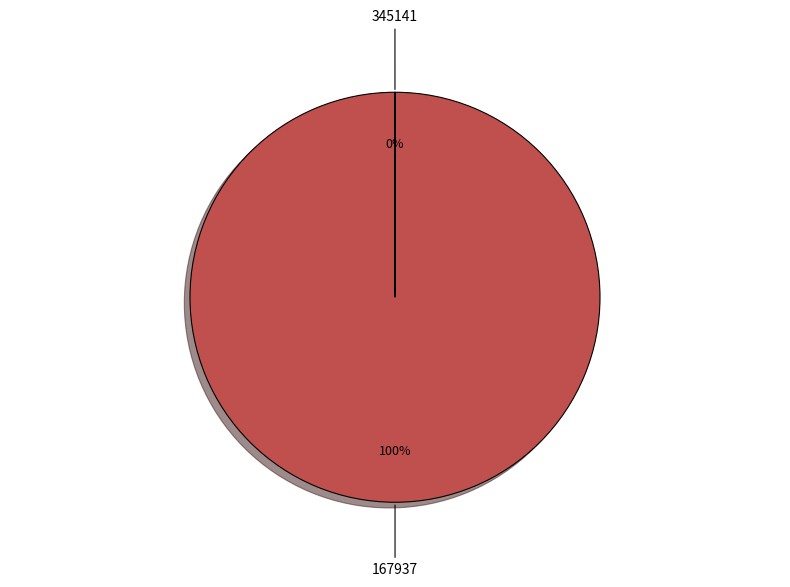

Which category has the biggest portion of the pie?

167937